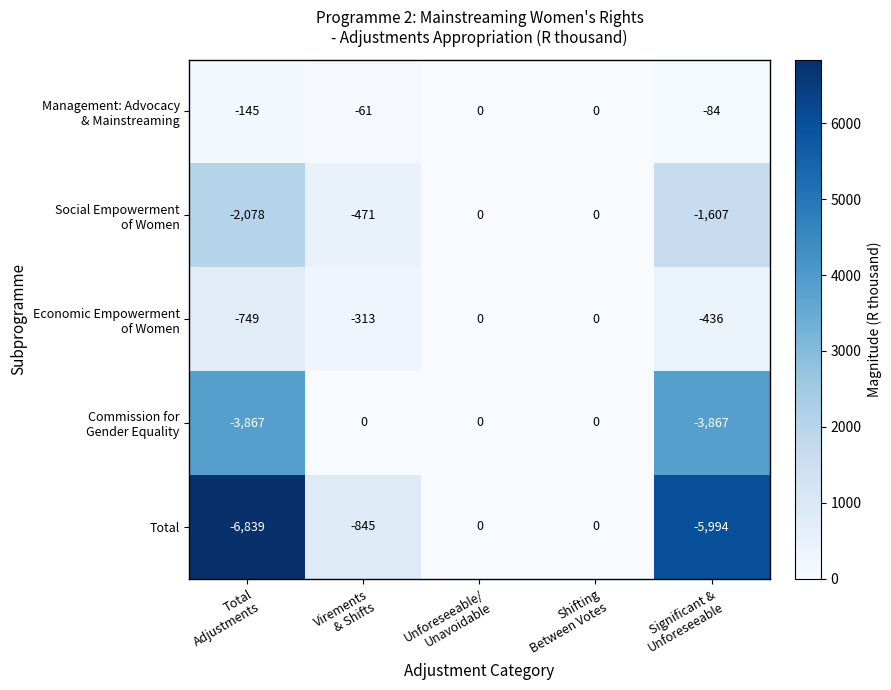

Which series has the widest spread of values?

Total